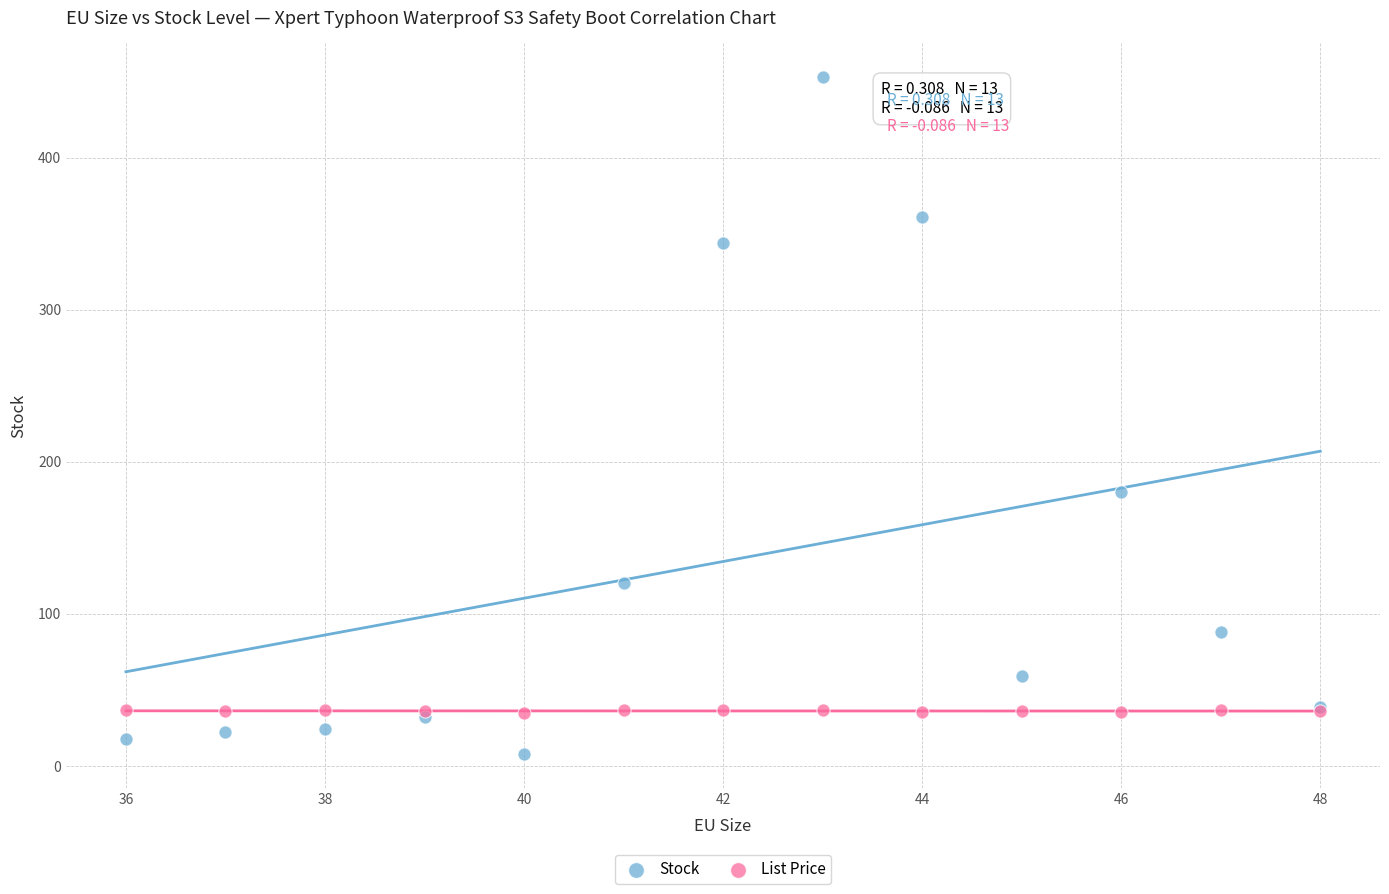

Which series contains the highest Y value?

Stock